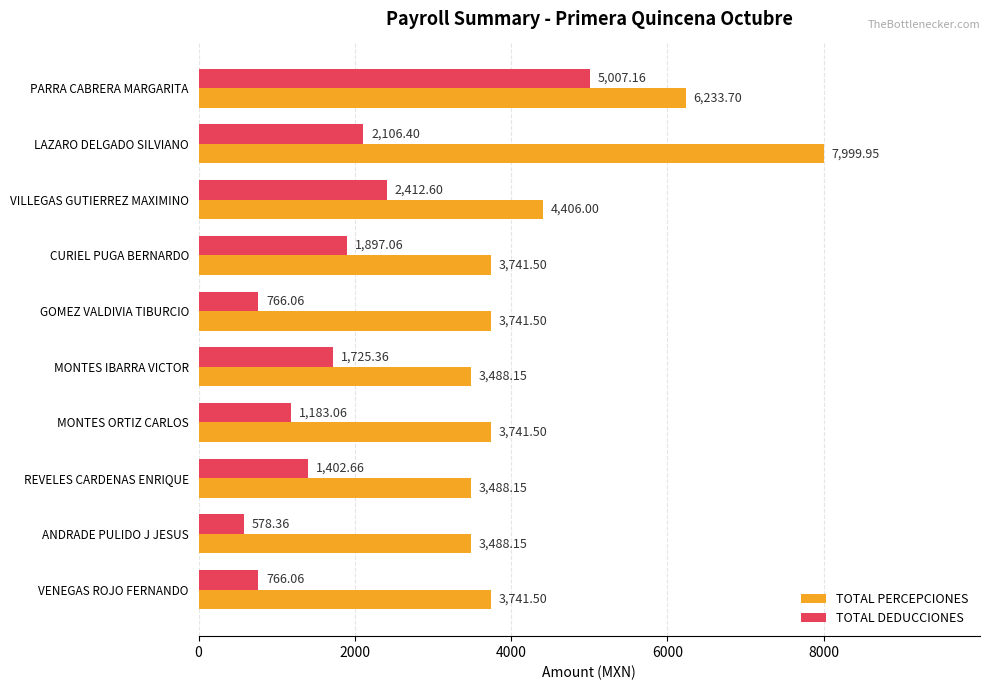

How many data points does each series have?

10